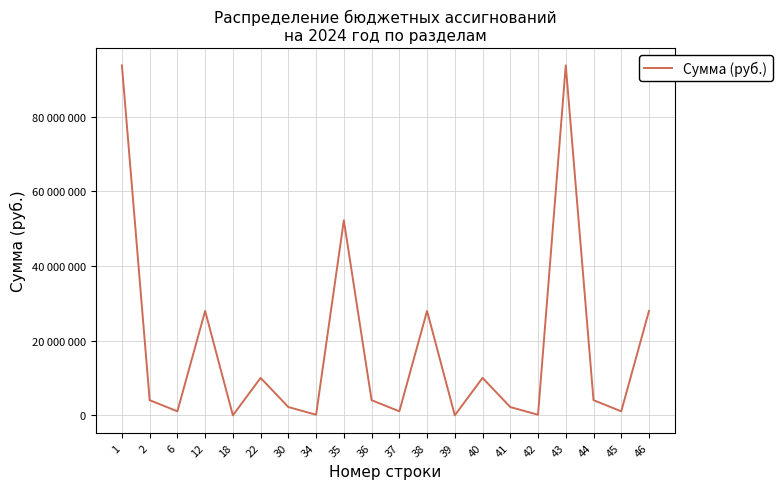

Approximately how many times larger is the value at 44 compared to 12?

0.1